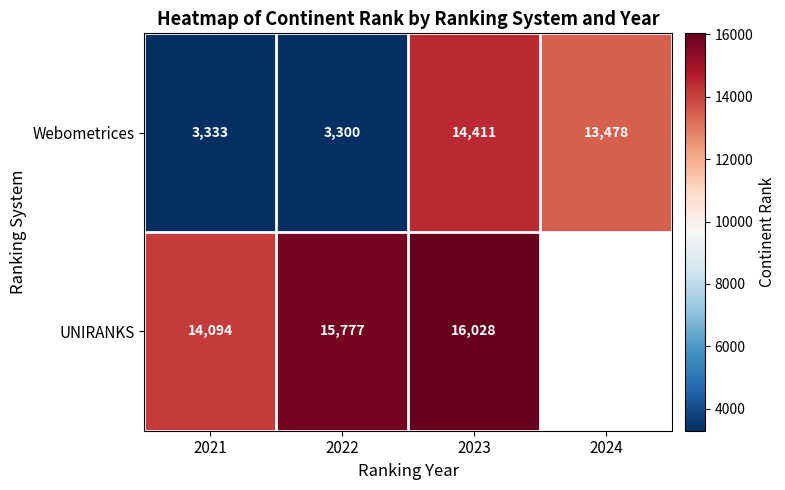

What is the difference between the highest and lowest values at 2021?

10761